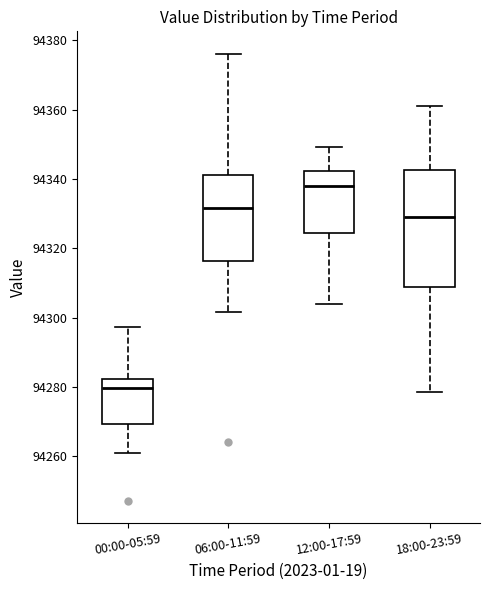

Reading left to right, transcribe this box plot: for each box, give where its median line is, the range the box spans, and where its two whiskers end, as read against the y-axis. The values are not printed on the chart, so give them approximately, as read against the axis.

00:00-05:59: median 94280, box 94270 to 94282, whiskers 94262 to 94298
06:00-11:59: median 94332, box 94316 to 94342, whiskers 94302 to 94376
12:00-17:59: median 94338, box 94324 to 94342, whiskers 94304 to 94350
18:00-23:59: median 94330, box 94308 to 94342, whiskers 94278 to 94360